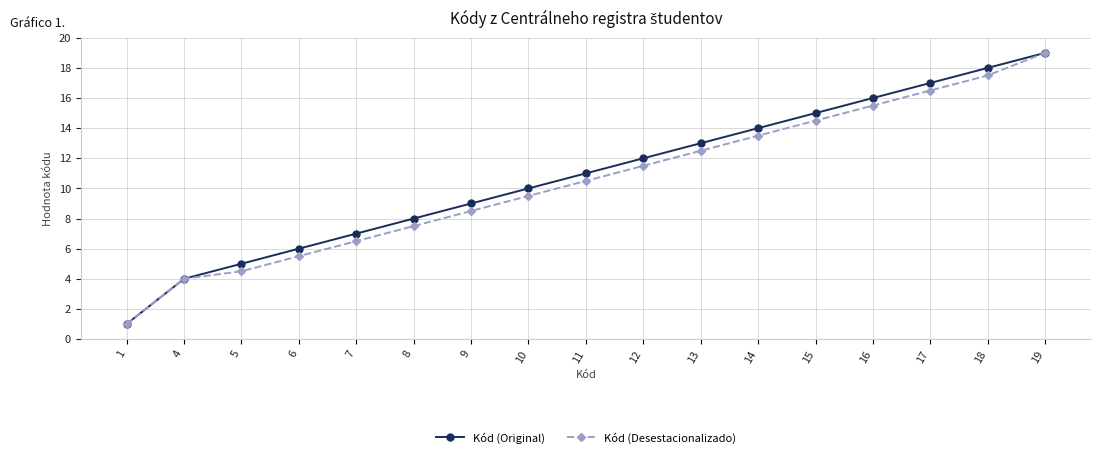

Reading left to right, extract all data points from this chart.

Kód (Original): 1.0	4.0	5.0	6.0	7.0	8.0	9.0	10.0	11.0	12.0	13.0	14.0	15.0	16.0	17.0	18.0	19.0
Kód (Desestacionalizado): 1.0	4.0	4.5	5.5	6.5	7.5	8.5	9.5	10.5	11.5	12.5	13.5	14.5	15.5	16.5	17.5	19.0